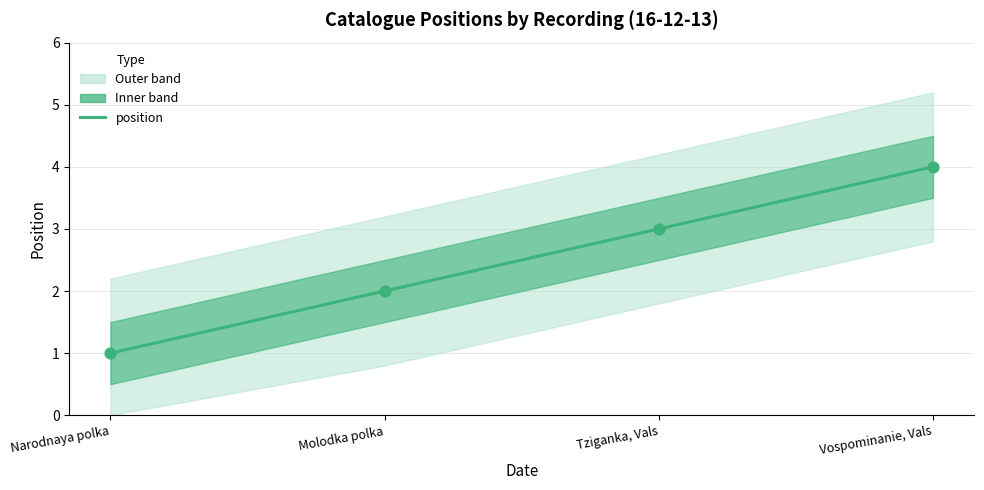

Approximately how many times larger is the value at Narodnaya polka compared to Tziganka, Vals?

0.3